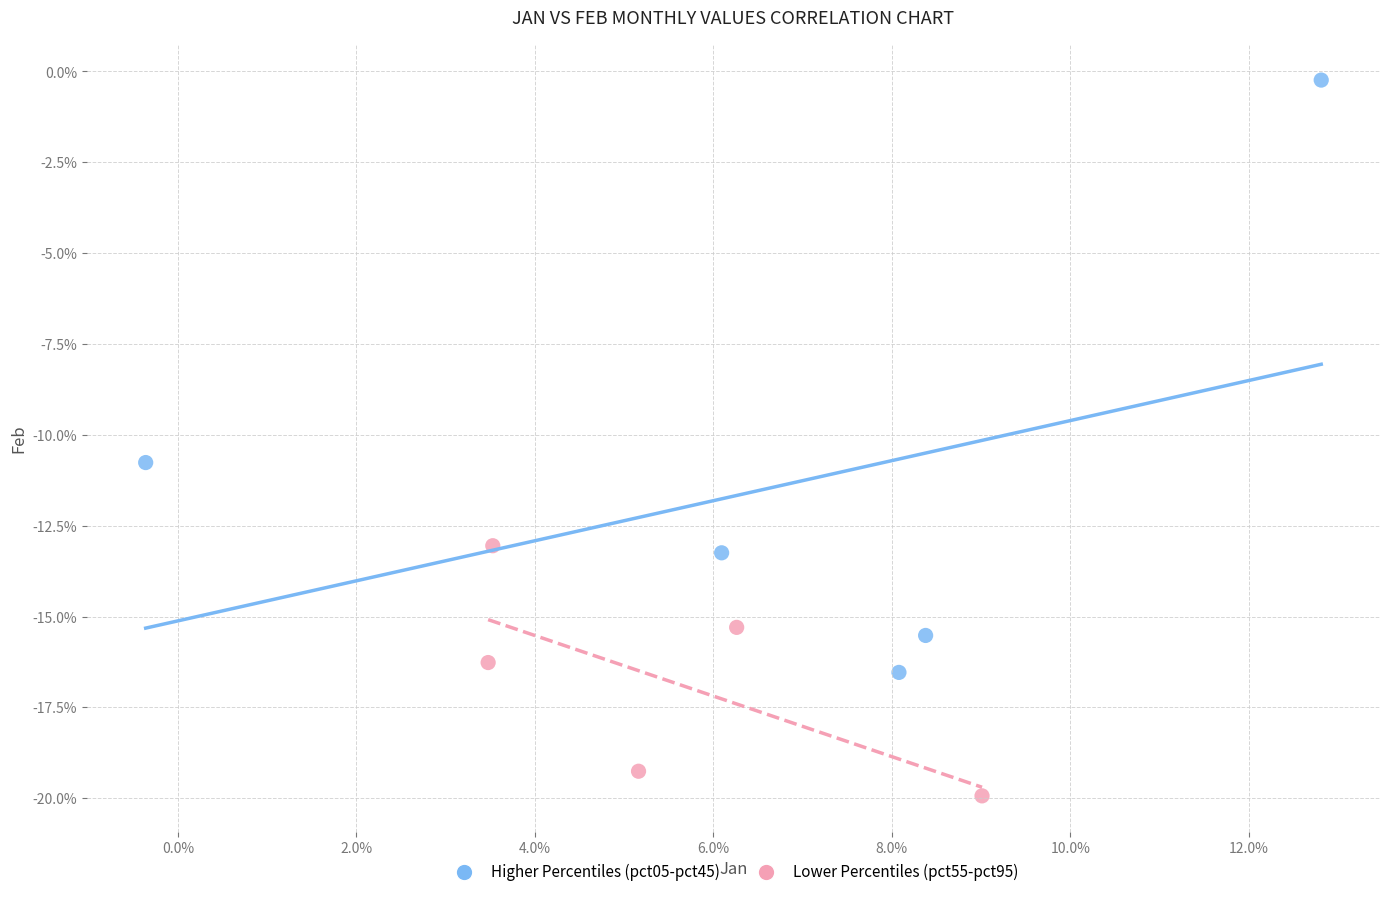

Which series has the largest Y range (max minus min)?

Higher Percentiles (pct05-pct45)